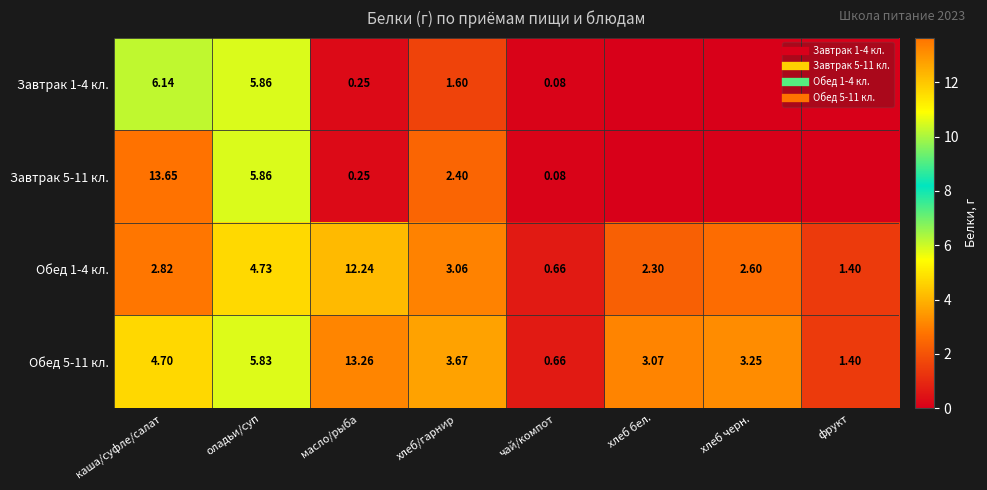

At which label is Обед 1-4 кл. closest to 6?

оладьи/суп